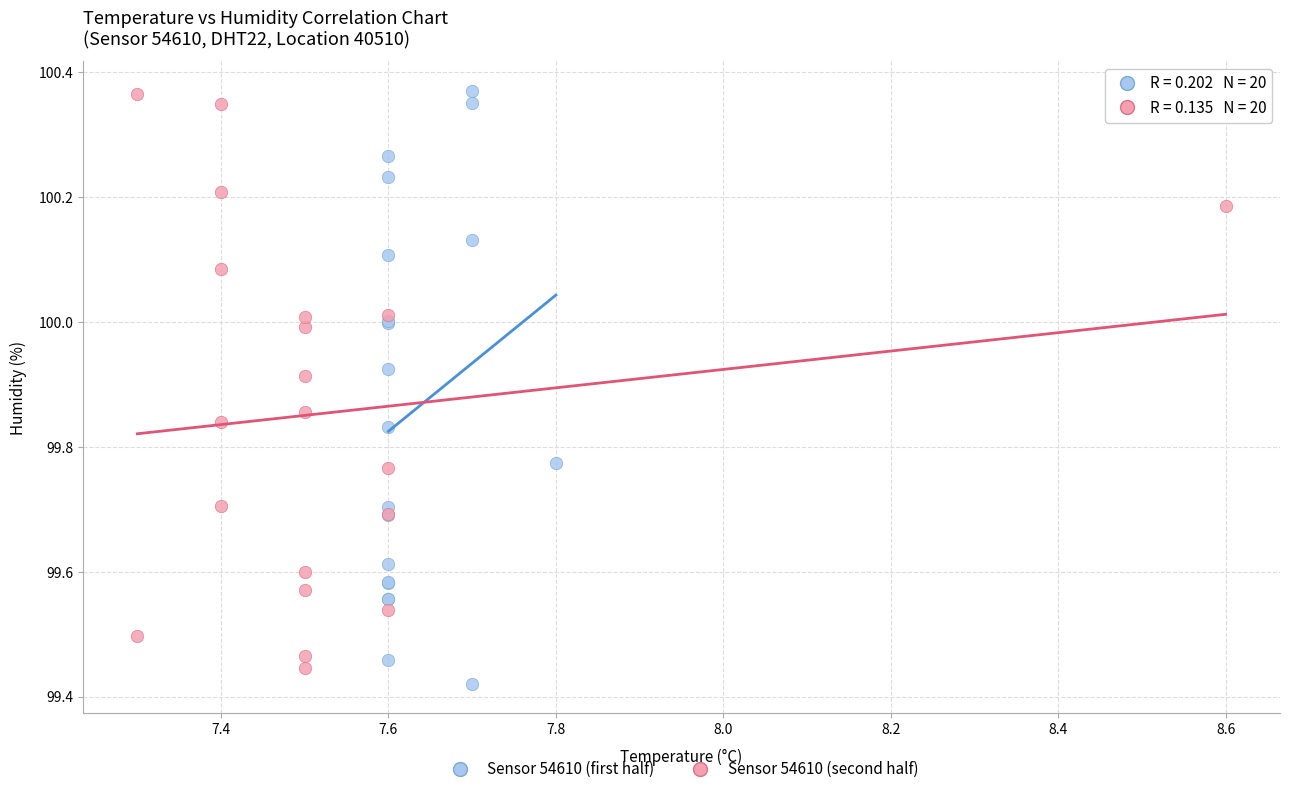

Which series contains the lowest Y value?

Sensor 54610 (first half)